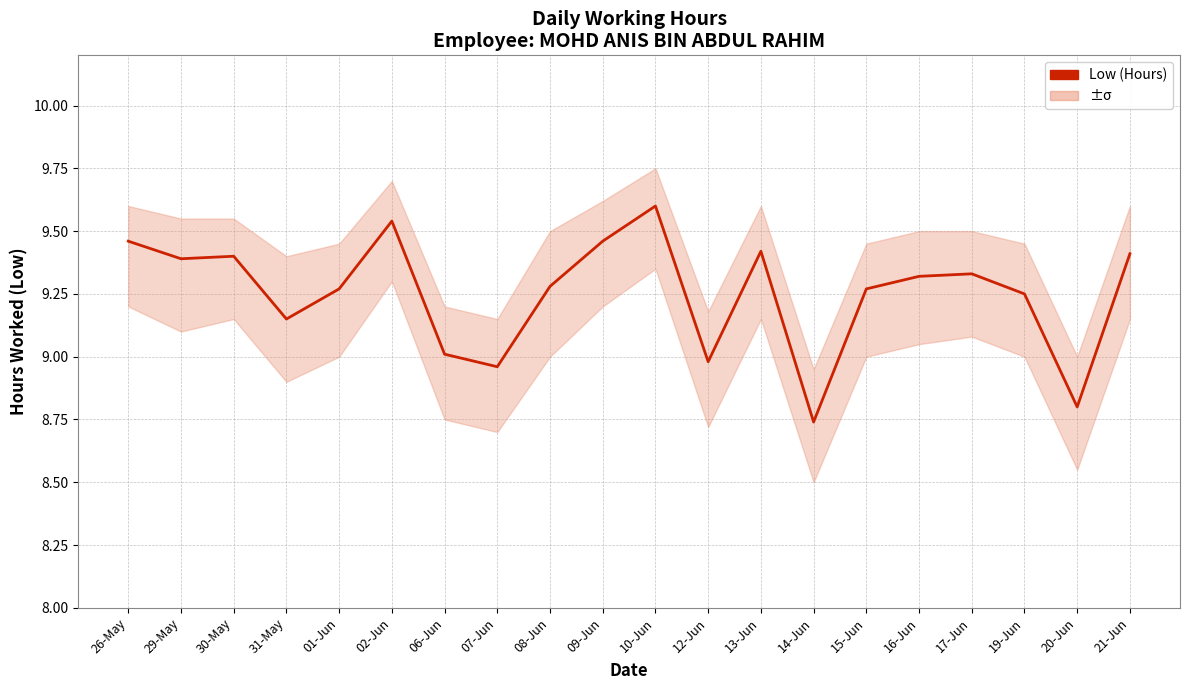

What is the difference between the second highest and minimum values?

0.8